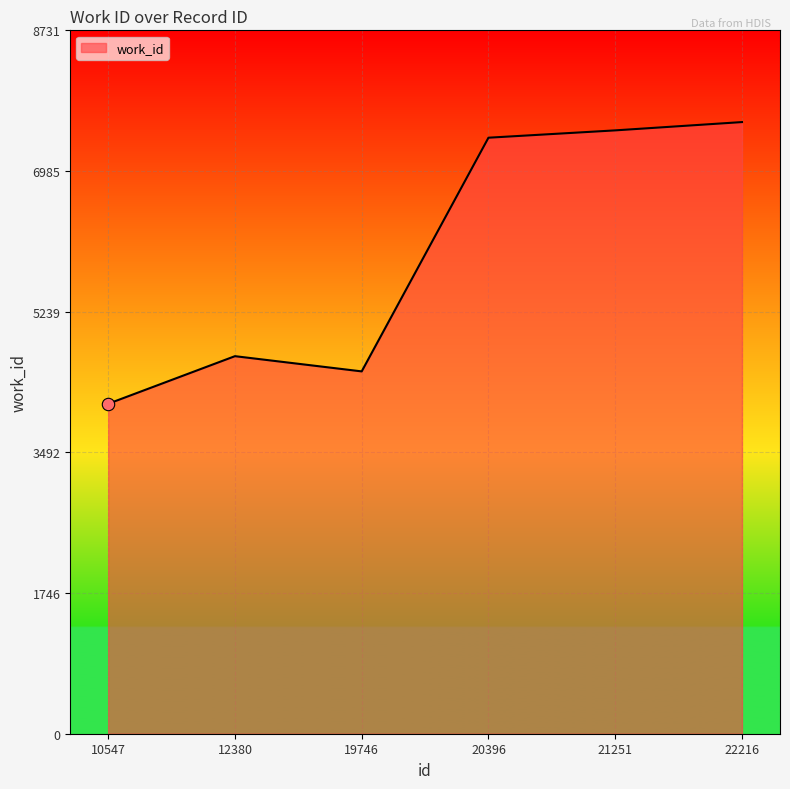

Between 20396 and 21251, which is larger?

21251